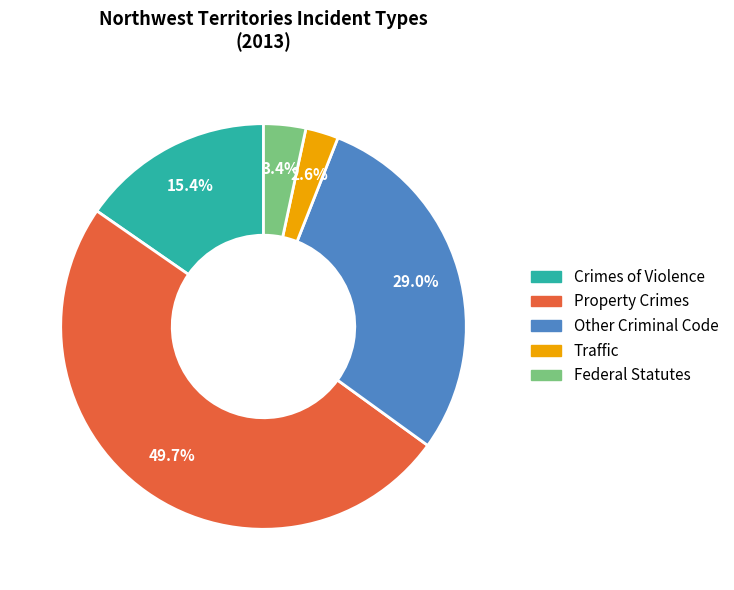

Do Traffic and Other Criminal Code together represent more than half of the pie?

No